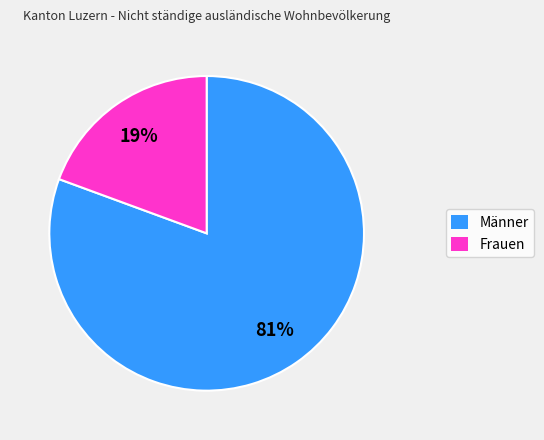

To the nearest percent, what is the average slice percentage?

50%